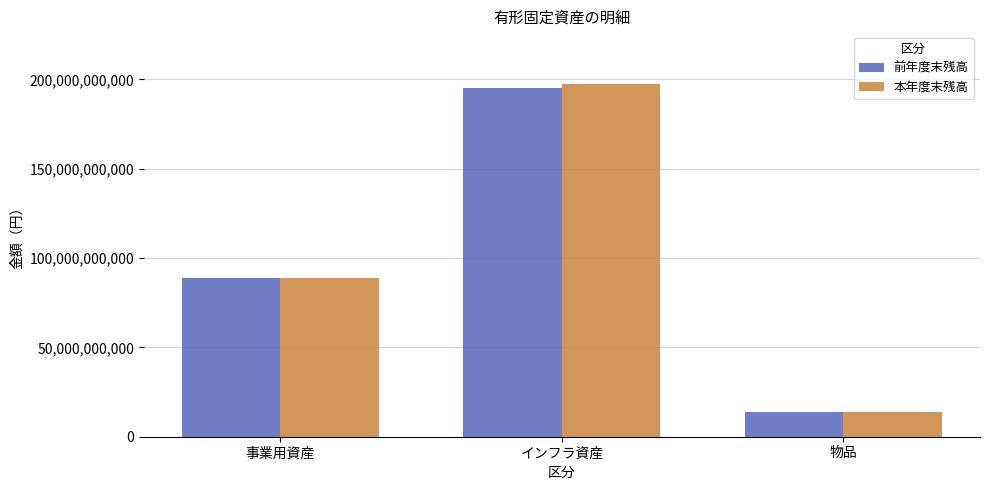

What is the greatest value displayed?

197297558312